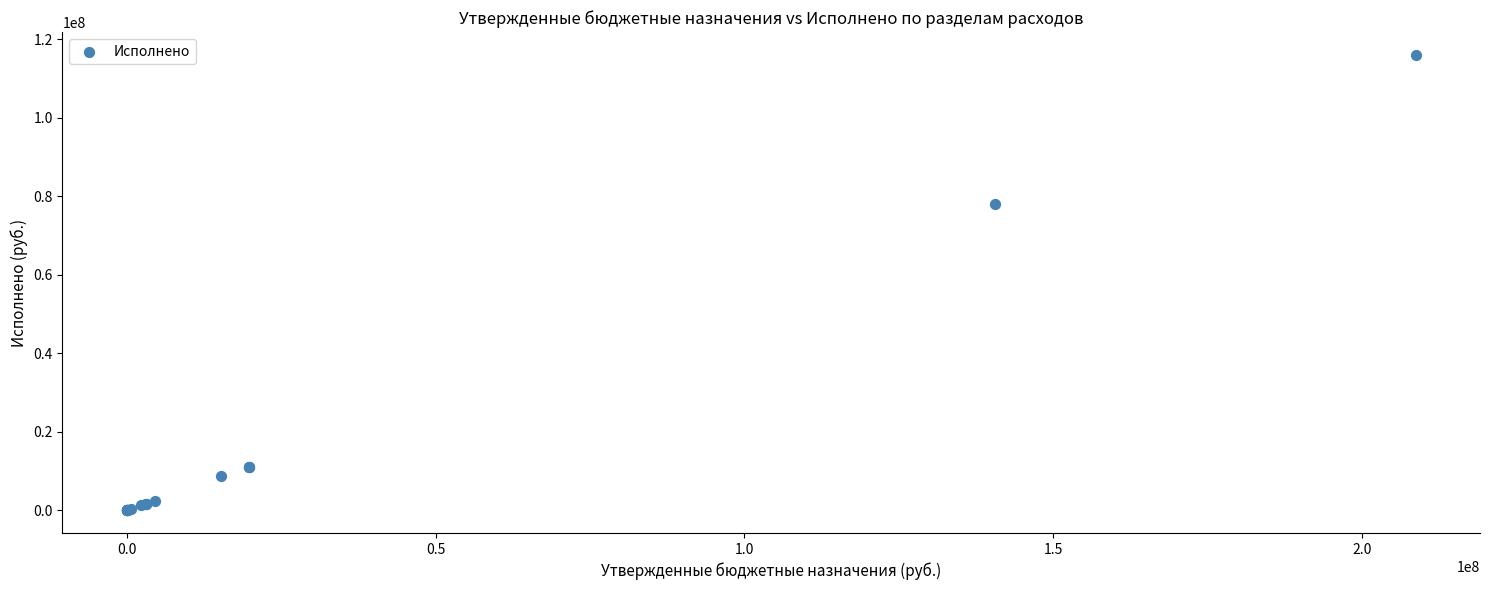

What Y value in the scatter plot is closest to 57994021?

78070185.8